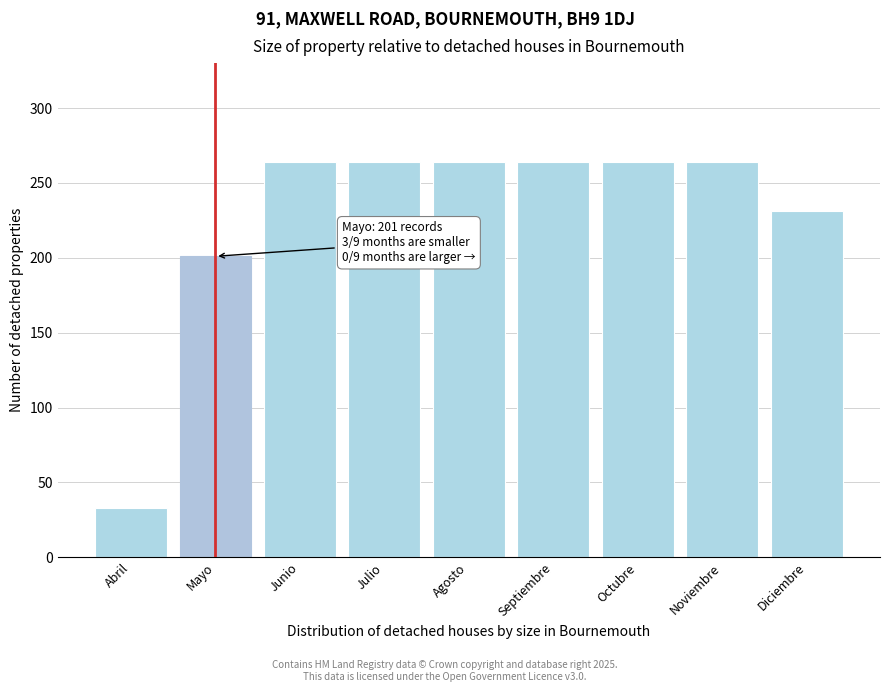

Reading left to right, extract all data points from this chart.

Abril=33	Mayo=201	Junio=264	Julio=264	Agosto=264	Septiembre=264	Octubre=264	Noviembre=264	Diciembre=231